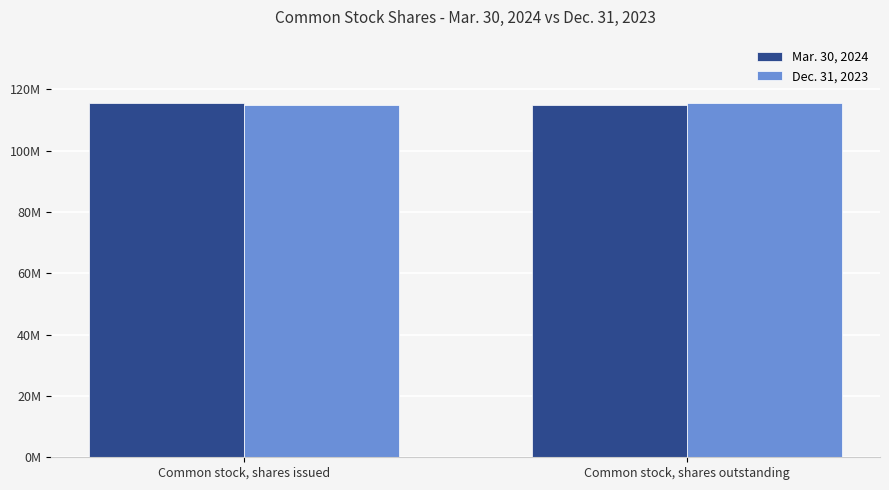

Count the Mar. 30, 2024 values in the range 114871782 to 115389689.

2